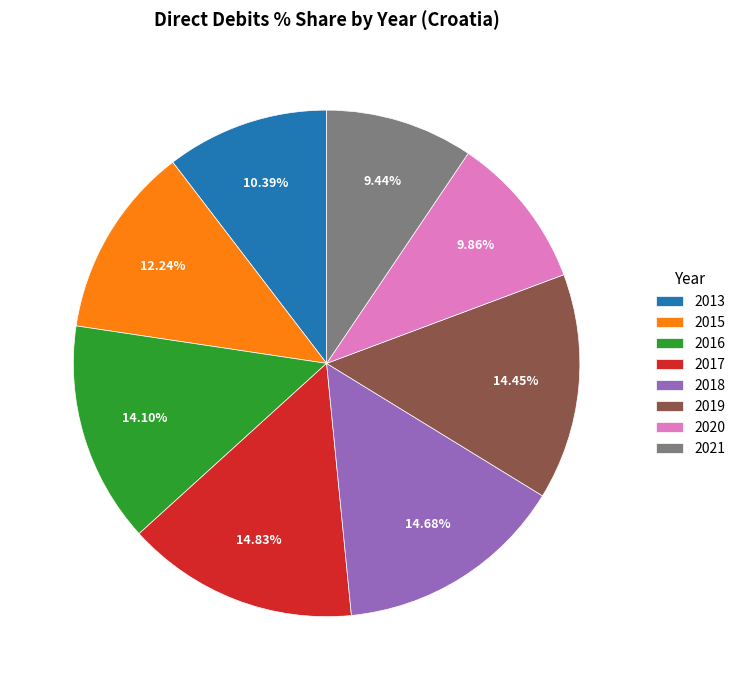

How many segments does this pie chart have?

8